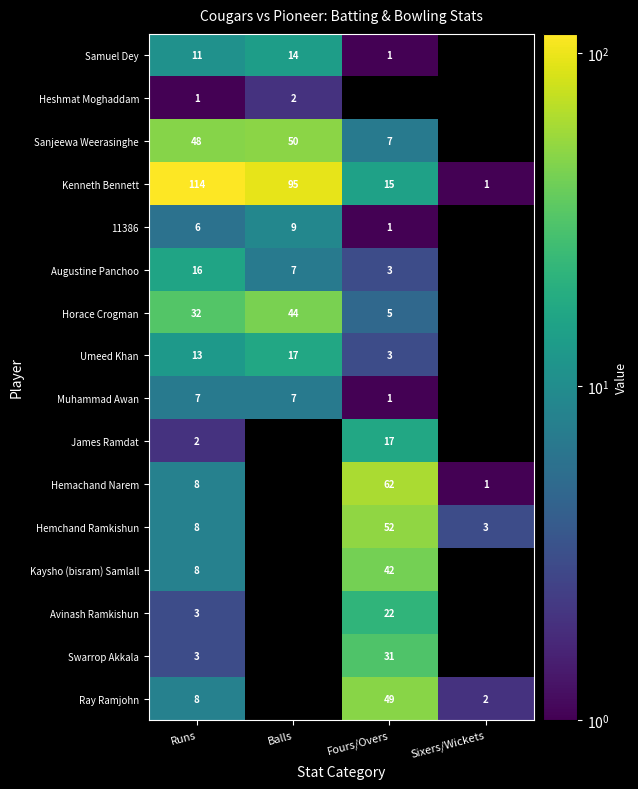

What is the sum of the Horace Crogman values at Balls and Runs?

76